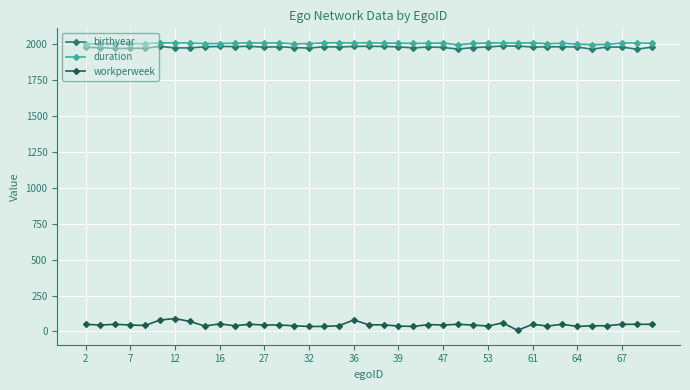

What is the value of the duration point at the 20th from the left?

2009